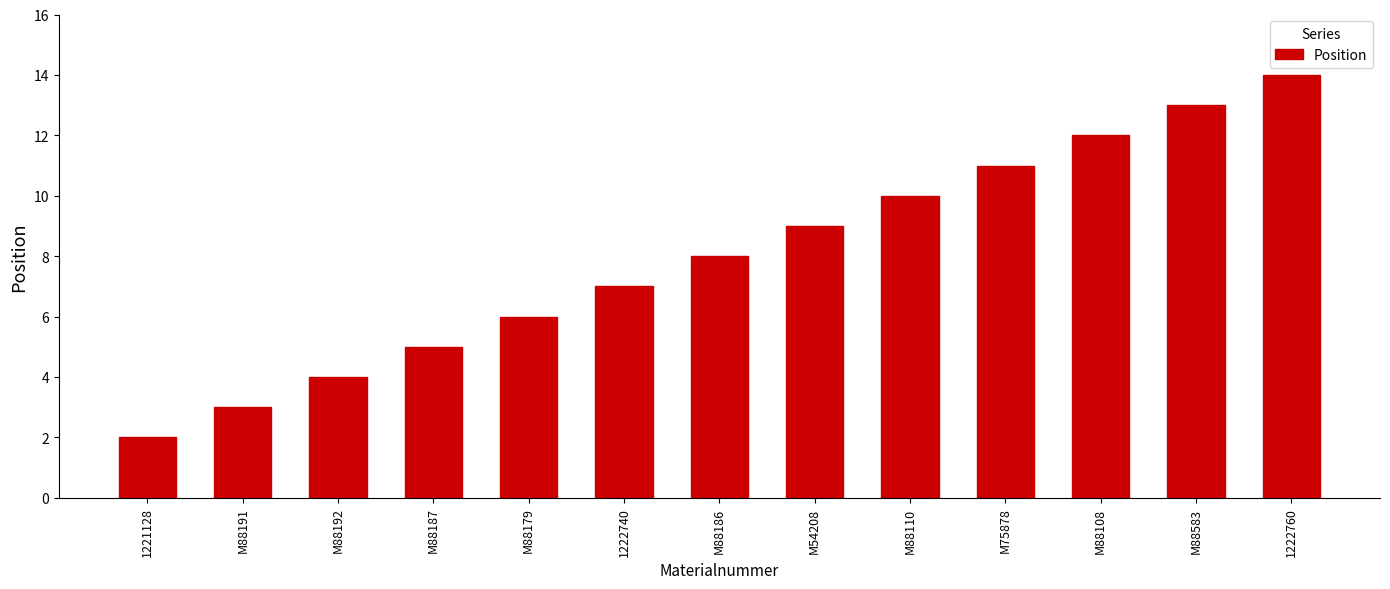

True or false: the data shows 6 at M88179.

True